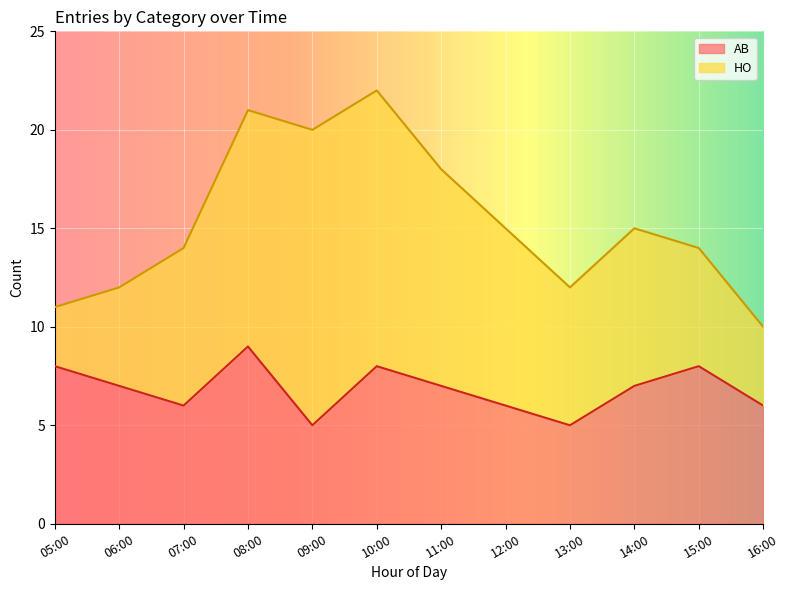

The value at 05:00 is 12. True or false?

False